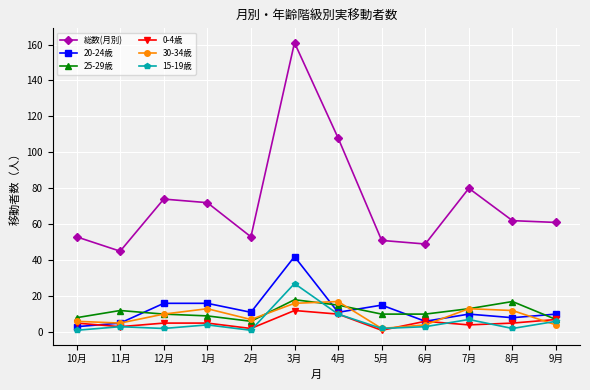

What is the label of the 11th point from the left?

8月